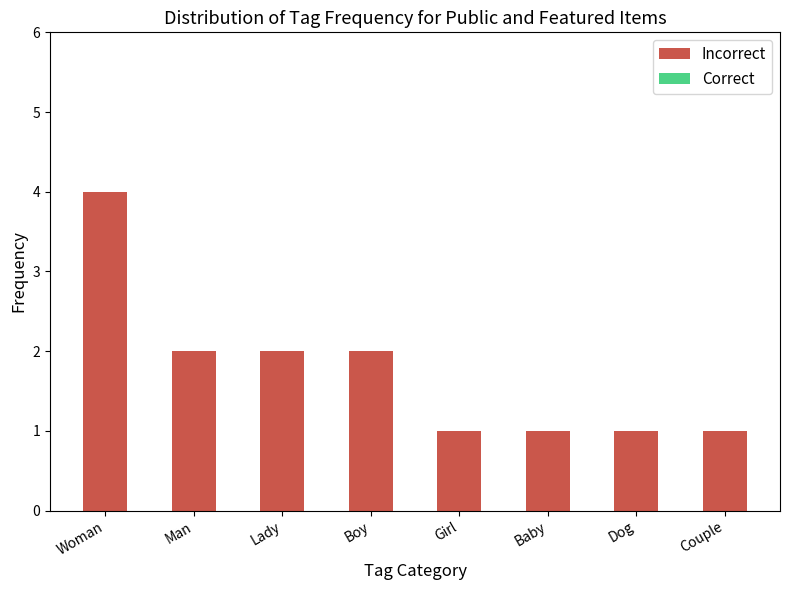

Reading left to right, list all the values displayed in this chart.

4	2	2	2	1	1	1	1